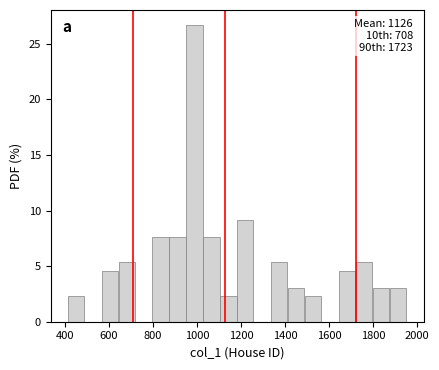

Around what value on the x-axis is the tallest bar? Give the approximate position of its centre, as read against the axis.

980